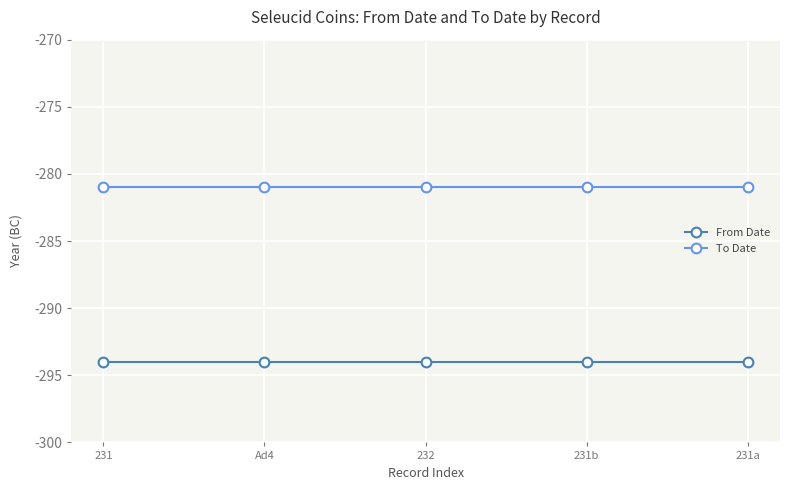

Does the chart have visible grid lines?

Yes